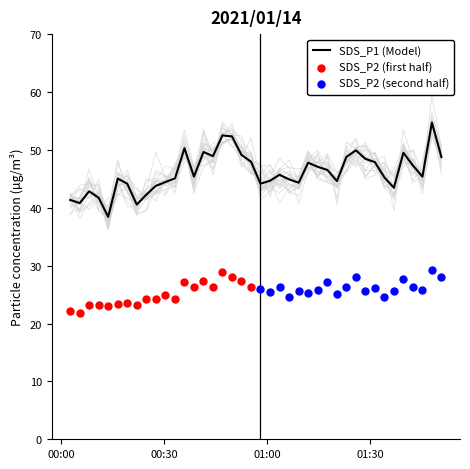

At how many categories does at least one series exceed 38?

40